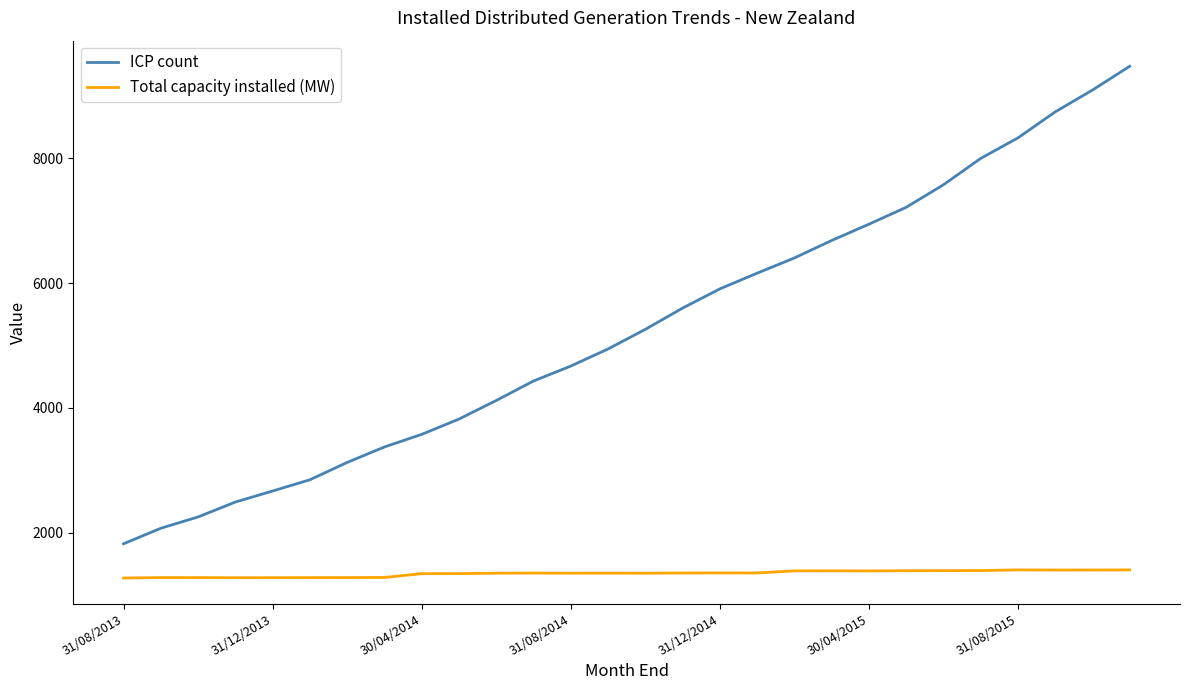

True or false: Total capacity installed (MW) and ICP count cross at least once.

False